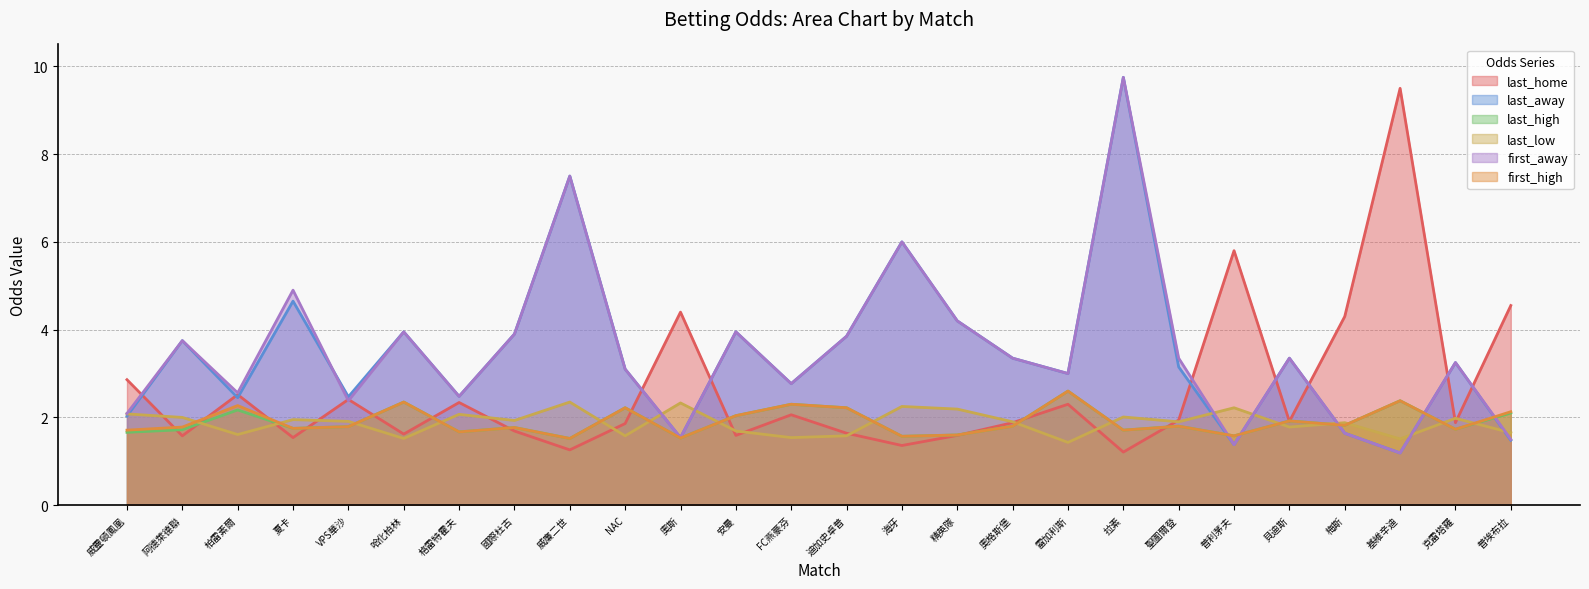

True or false: last_away has more than 2 interior local peaks.

True